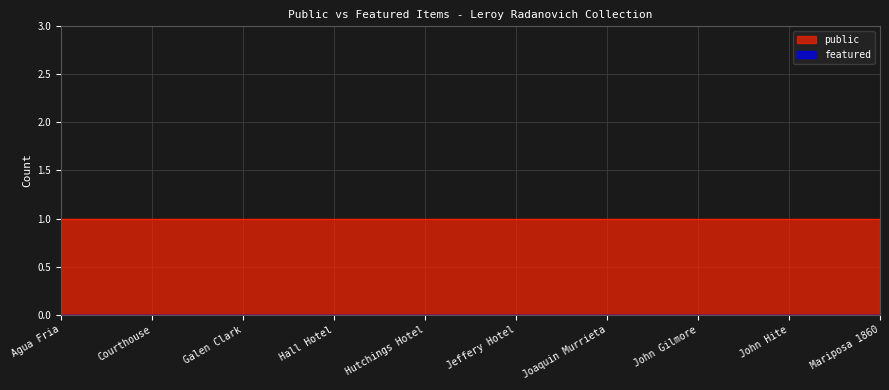

True or false: featured and public intersect in this chart.

False